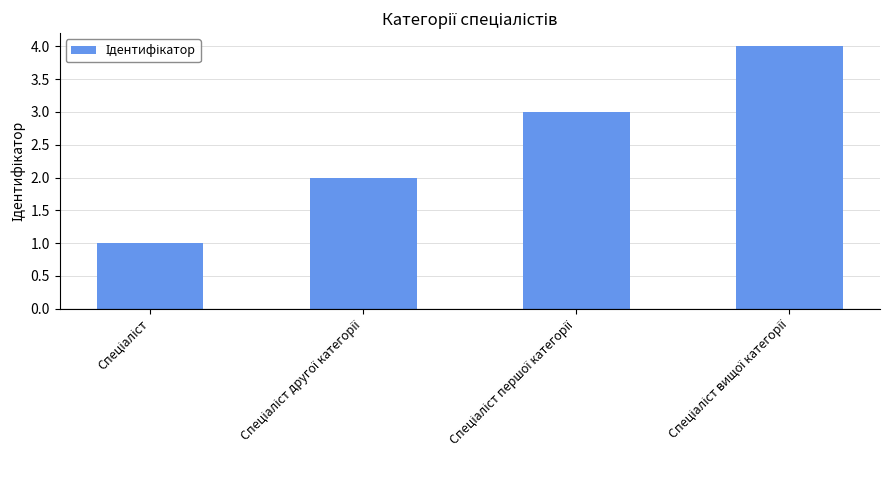

Reading right to left, list all the values displayed in this chart.

4	3	2	1